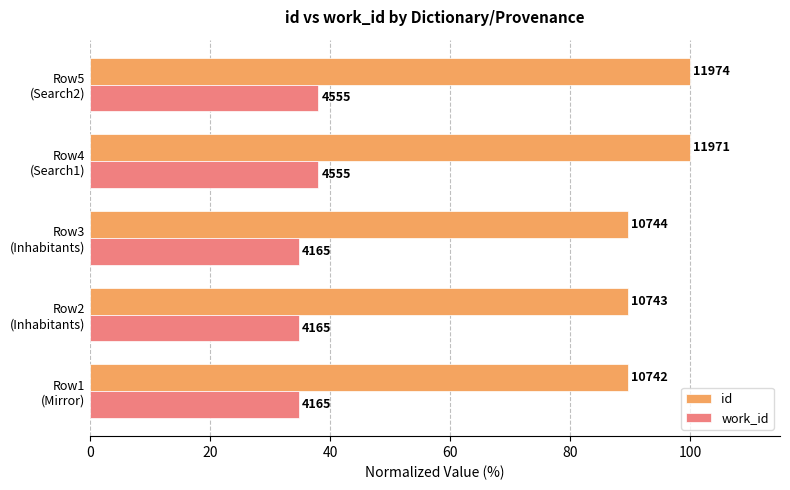

What are all the series names shown in the legend?

id, work_id